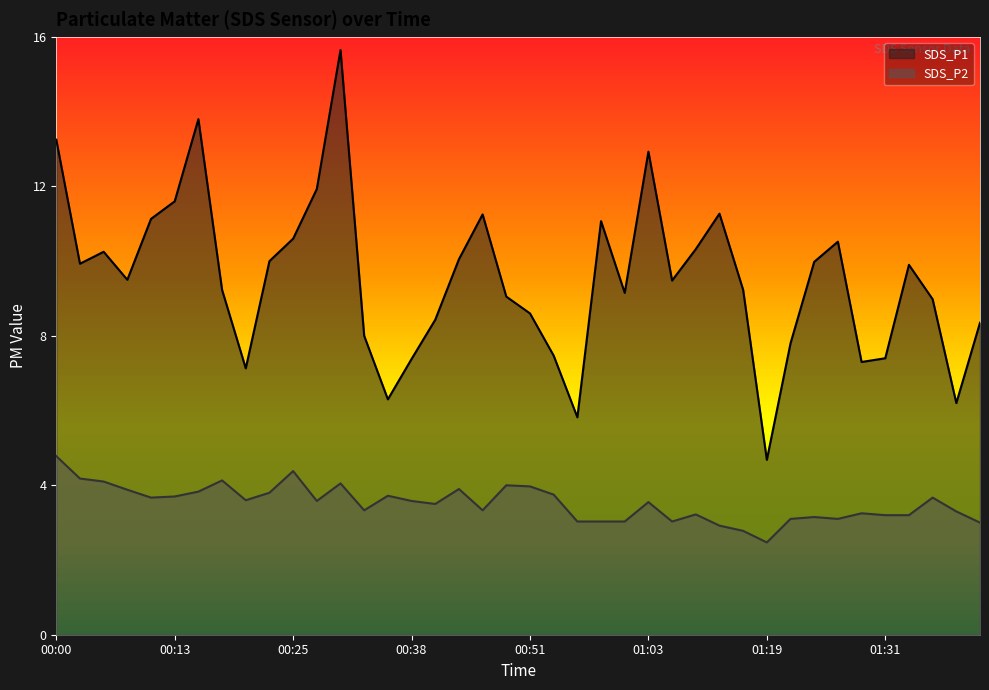

Where is the first local minimum for SDS_P1?

00:03